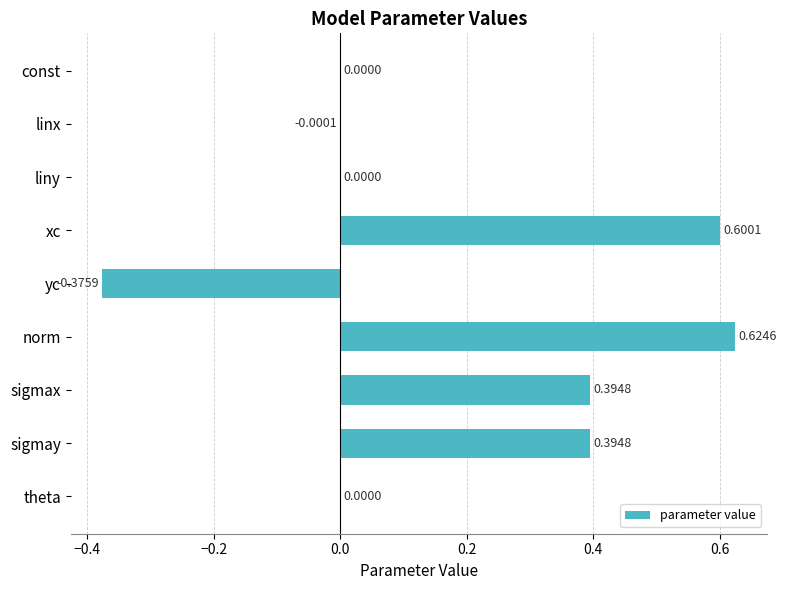

Which has a higher value, linx or const?

const